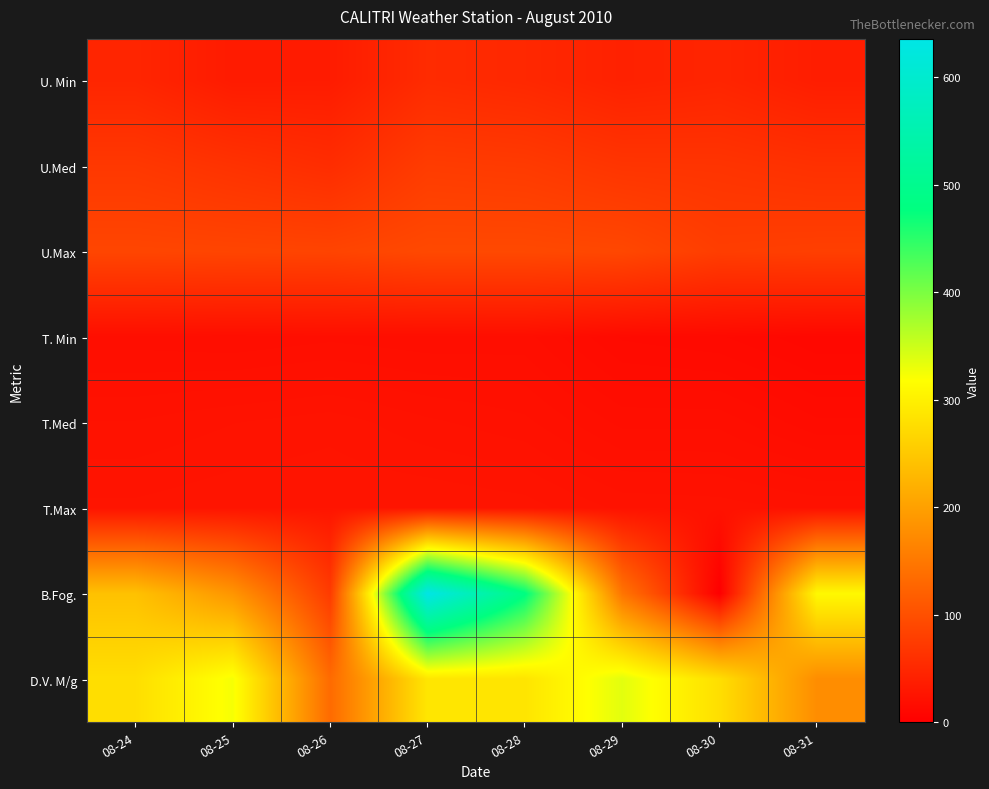

How many series are shown in this chart?

8